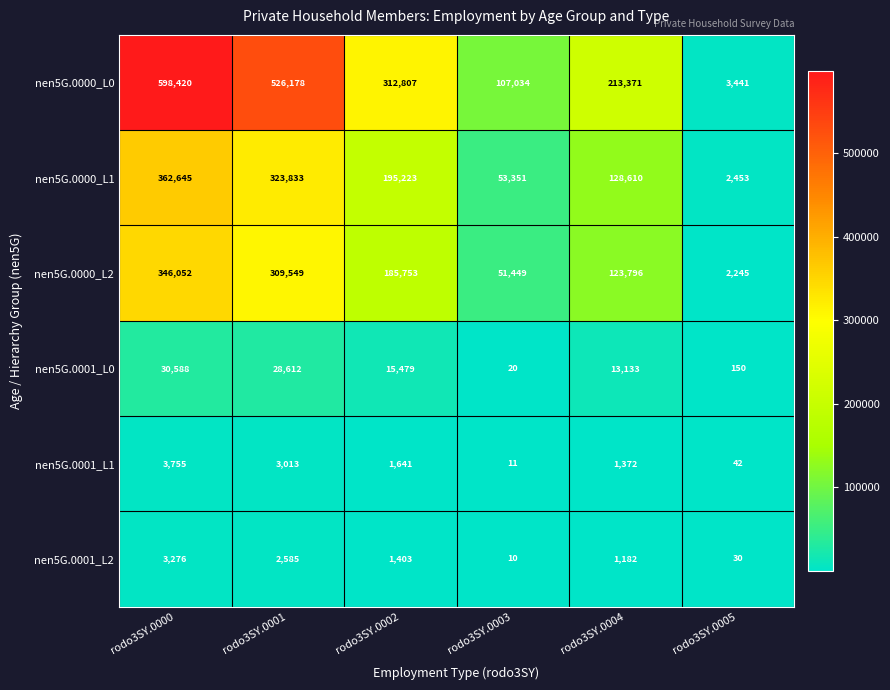

What is the maximum value shown in the chart?

598420